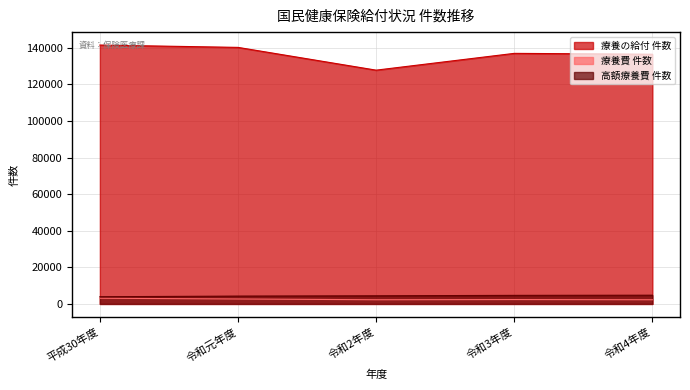

Read the 療養の給付 件数 value at 令和3年度.

136934